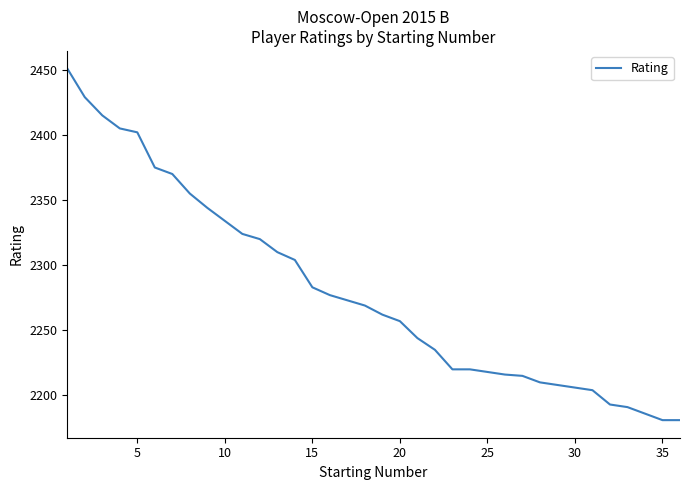

What is the greatest value displayed?

2451